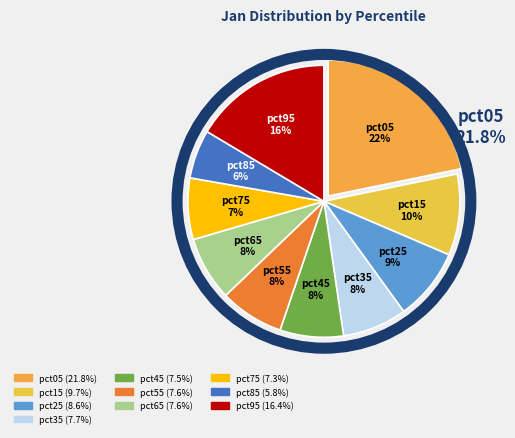

What percentage is the pct25 slice, to the nearest percent?

9%